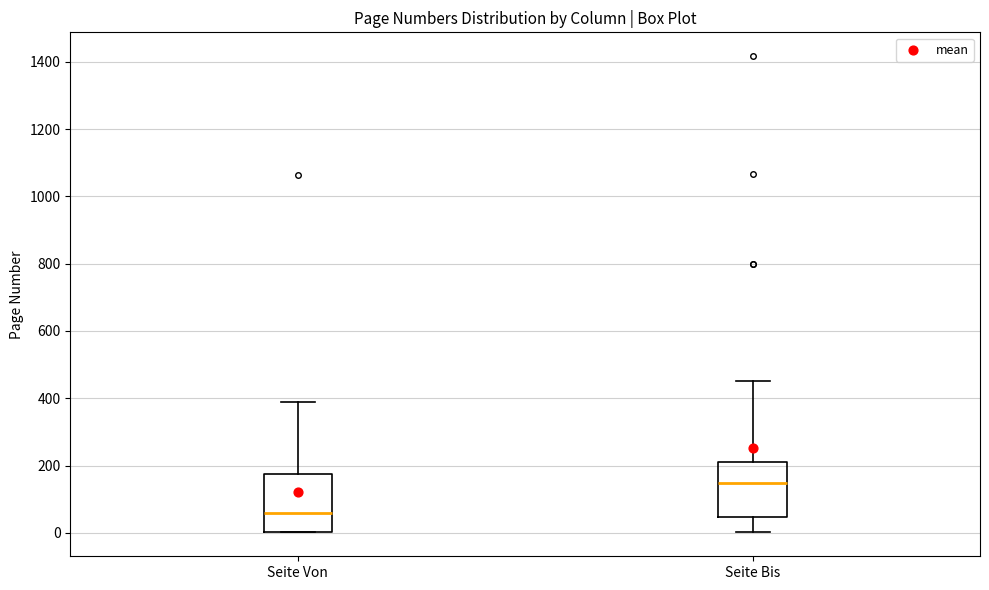

Reading left to right, read every box against the y-axis: the position of its median line, the range the box covers, and the ends of its whiskers. The values are not printed on the chart, so give them approximately, as read against the axis.

Seite Von: median 60, box 0 to 180, whiskers 0 to 400
Seite Bis: median 140, box 40 to 220, whiskers 0 to 460